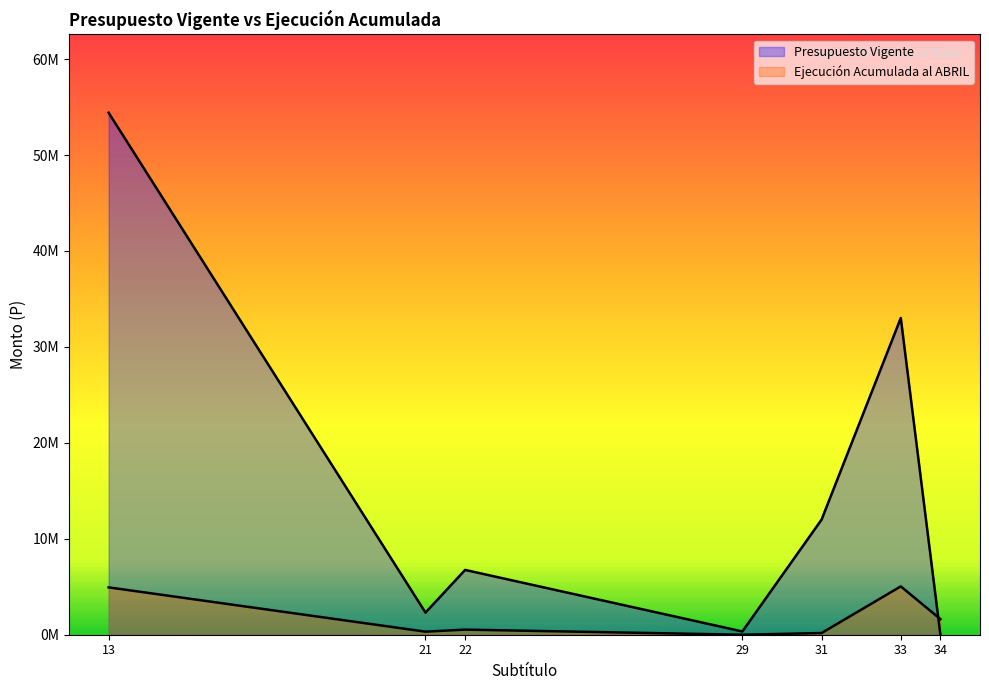

What is the average value of the Ejecución Acumulada al ABRIL series?

1803650